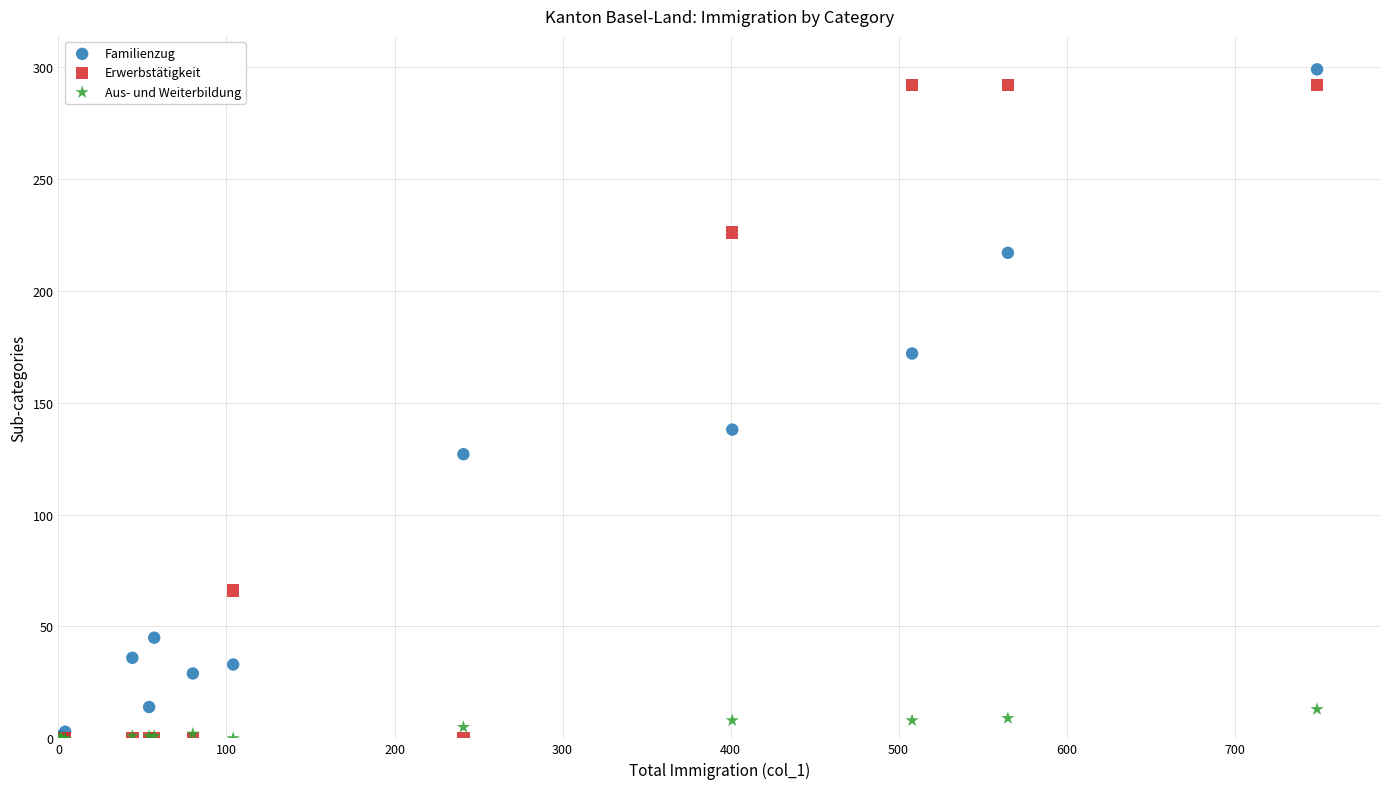

Which series has the largest Y range (max minus min)?

Familienzug